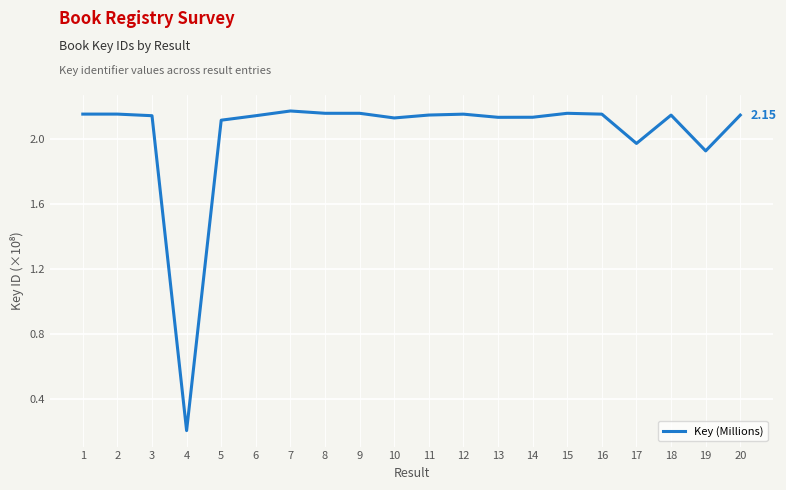

How many values are below 2?

3